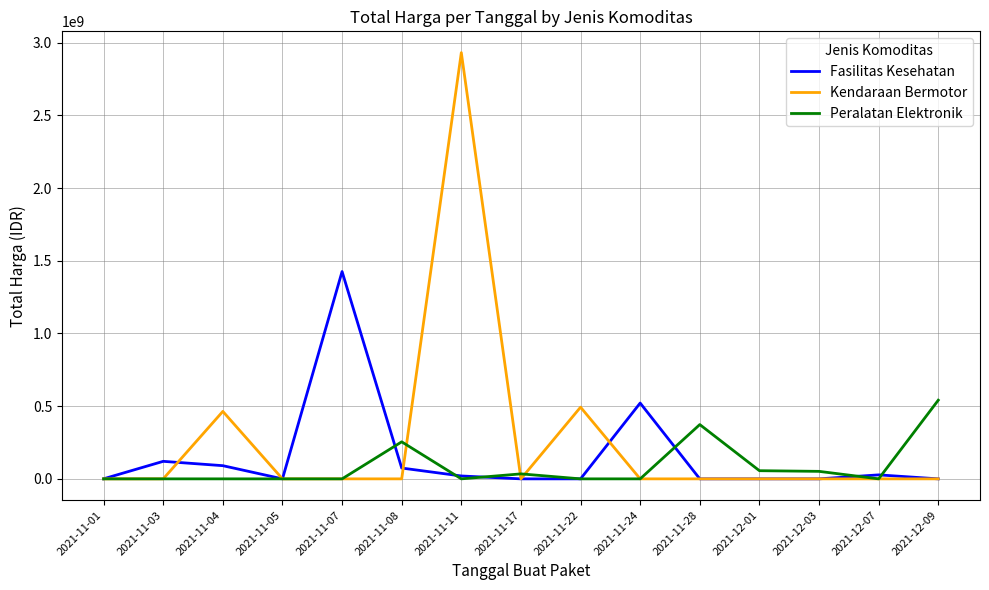

Count the number of data series in this chart.

3